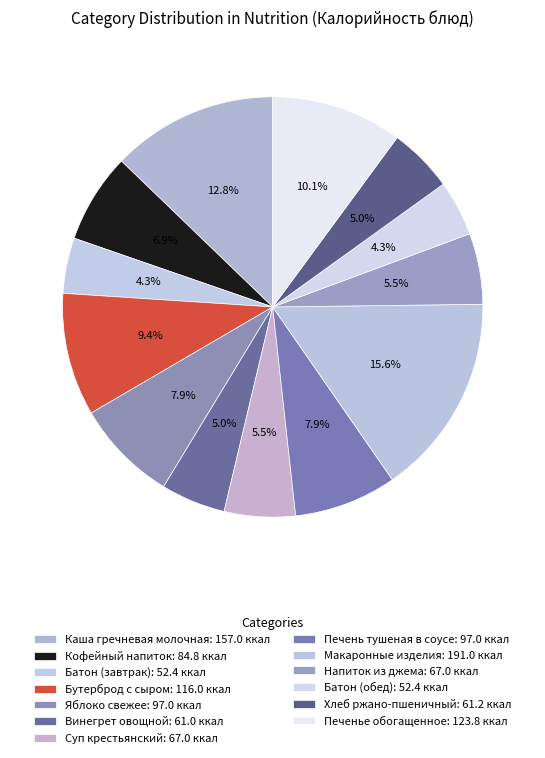

How many segments does this pie chart have?

13